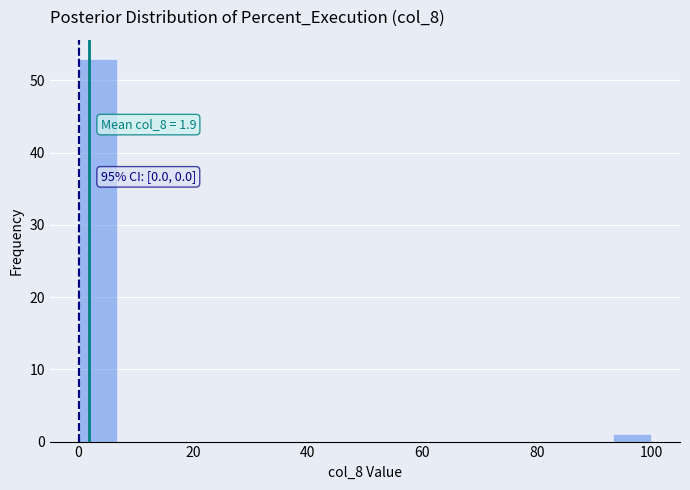

Read against the x-axis, roughly where is the centre of the tallest bar?

4